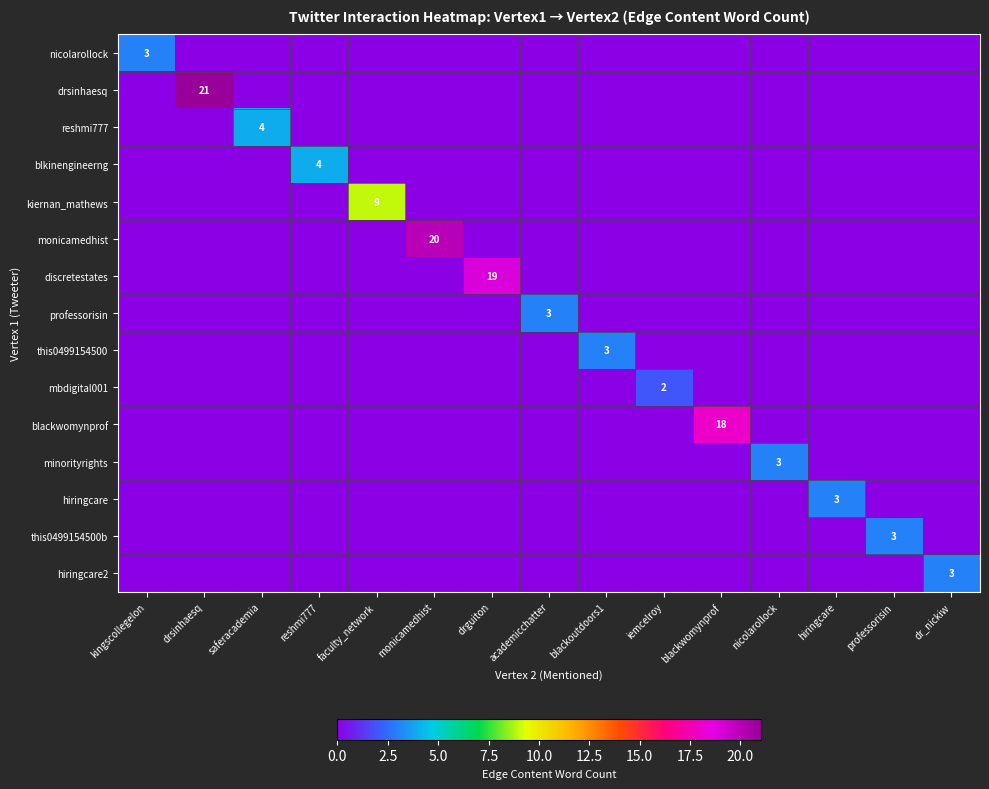

What is the spread (max minus min) of values at nicolarollock?

3